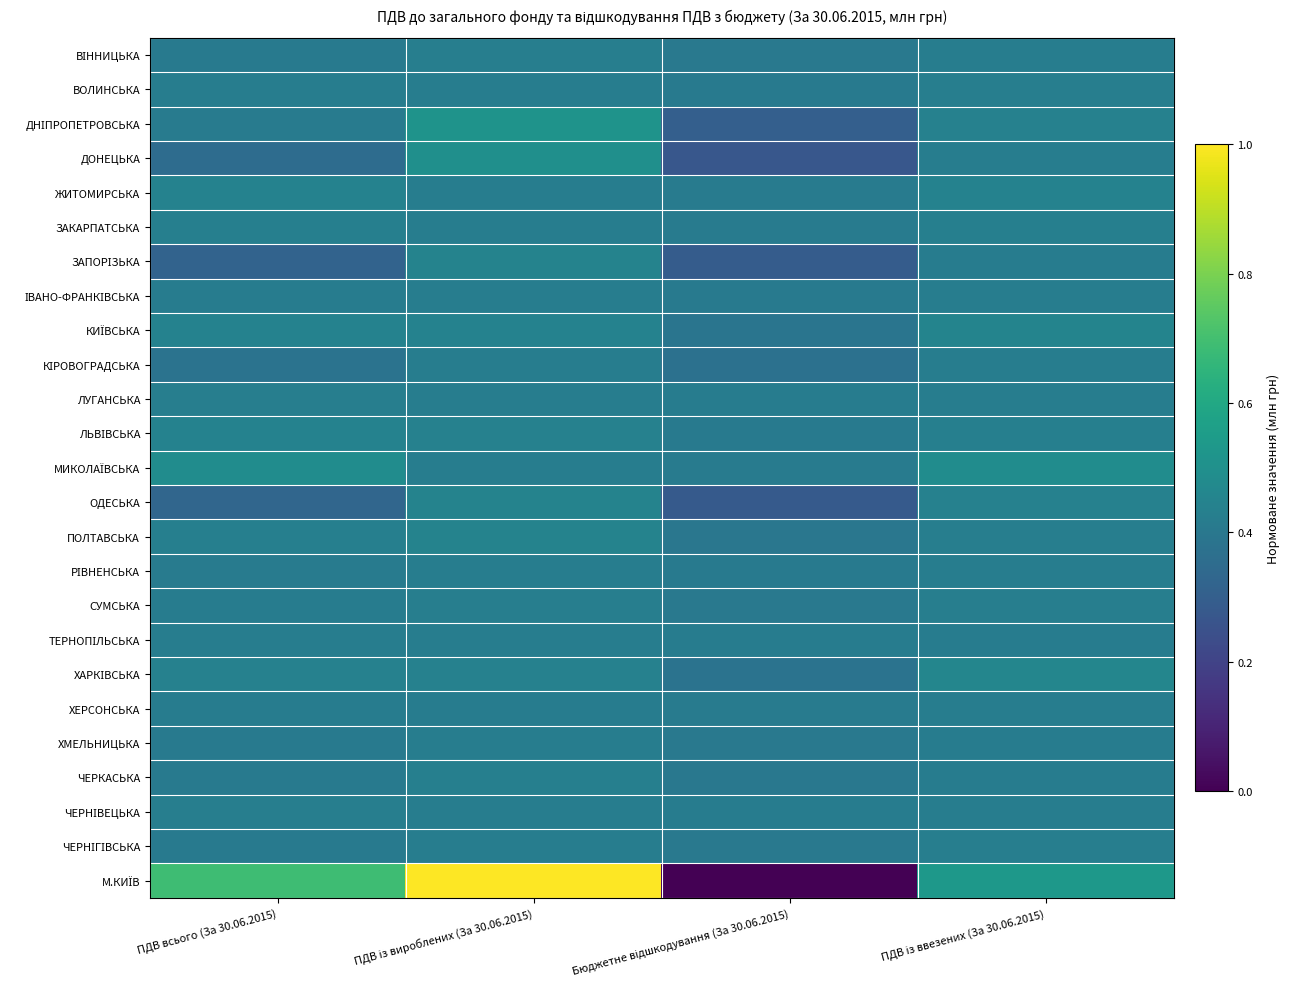

Which series has the widest spread of values?

М.КИЇВ